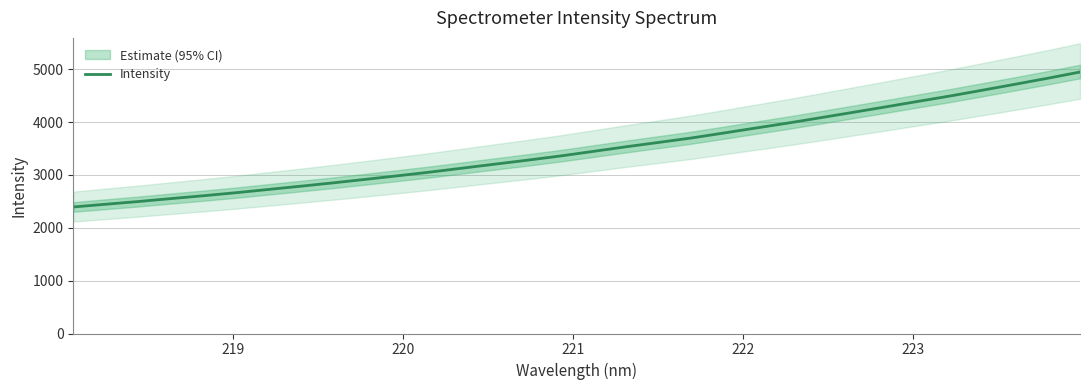

What is the minimum value for Intensity?

2393.9